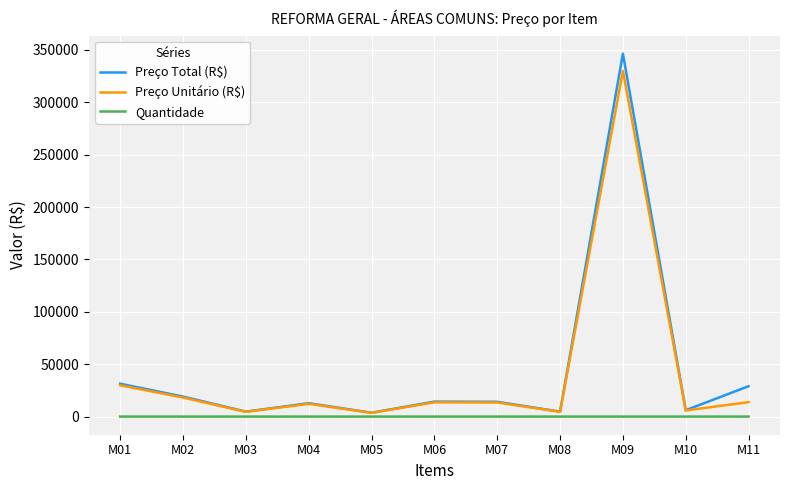

Which series has the widest spread of values?

Preço Total (R$)